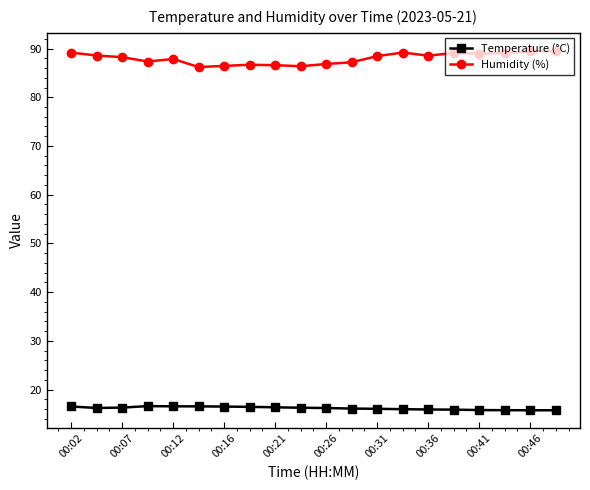

What is the sum of all Temperature (°C) values?

323.3